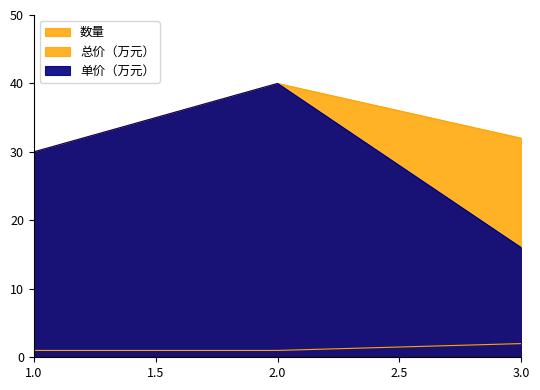

List the labels in order of 数量 value, largest first.

3, 1, 2